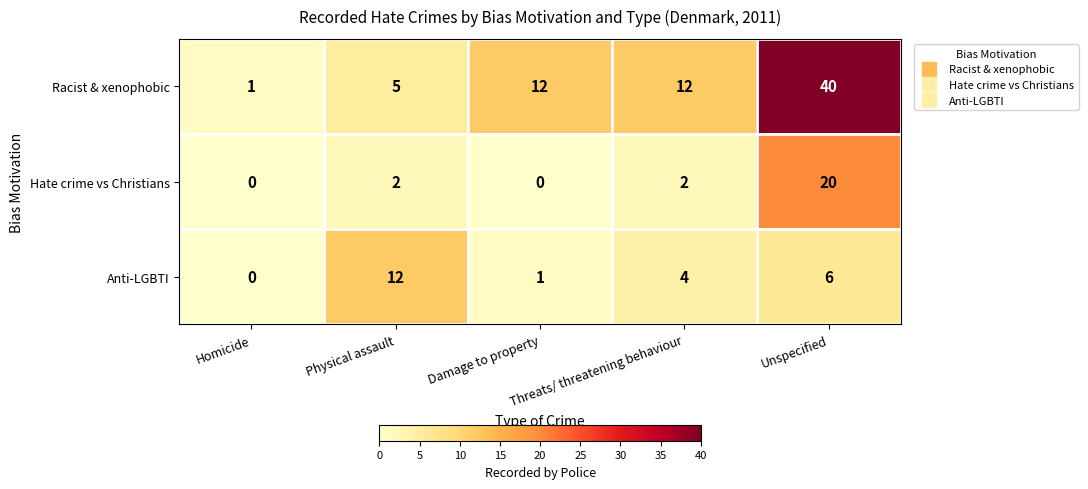

True or false: Anti-LGBTI has a value of 12 at Physical assault.

True